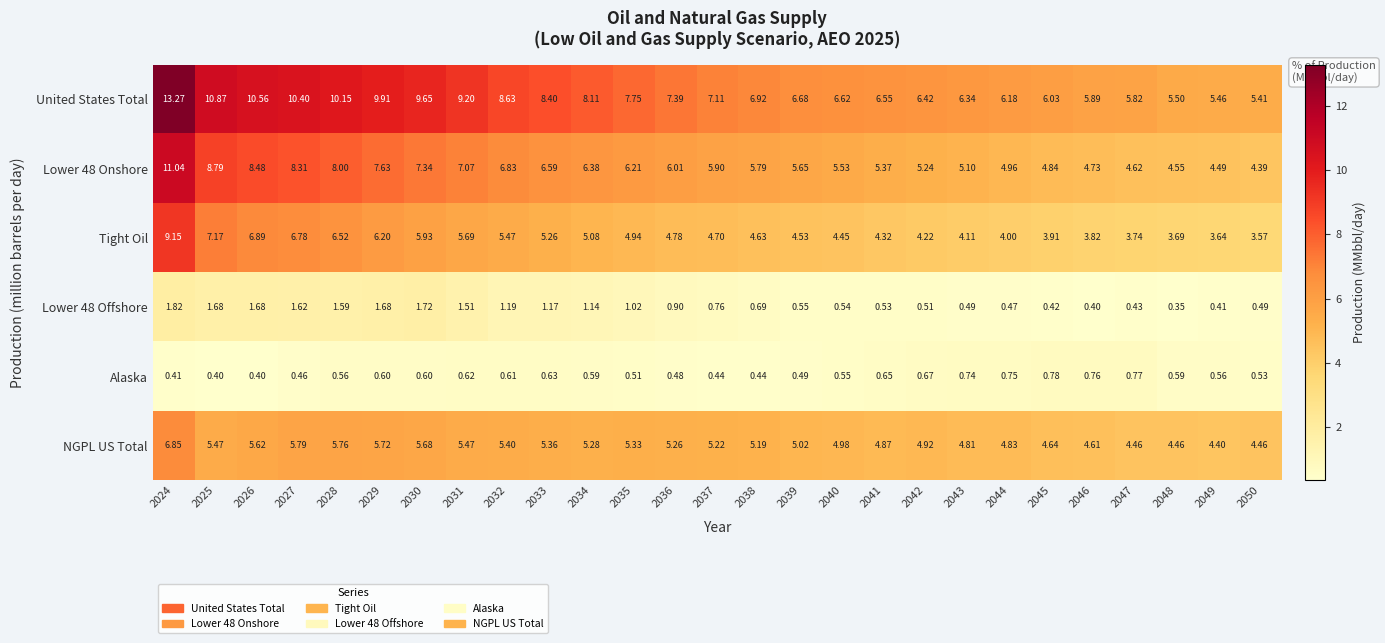

Between 2037 and 2050, which series saw the biggest shift?

United States Total